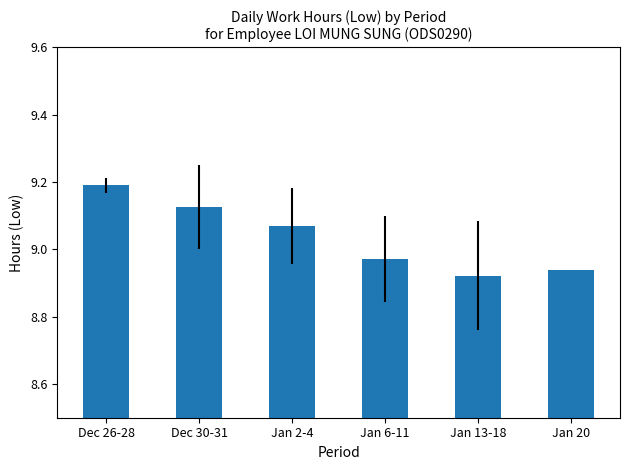

How many values are between 8 and 9?

3